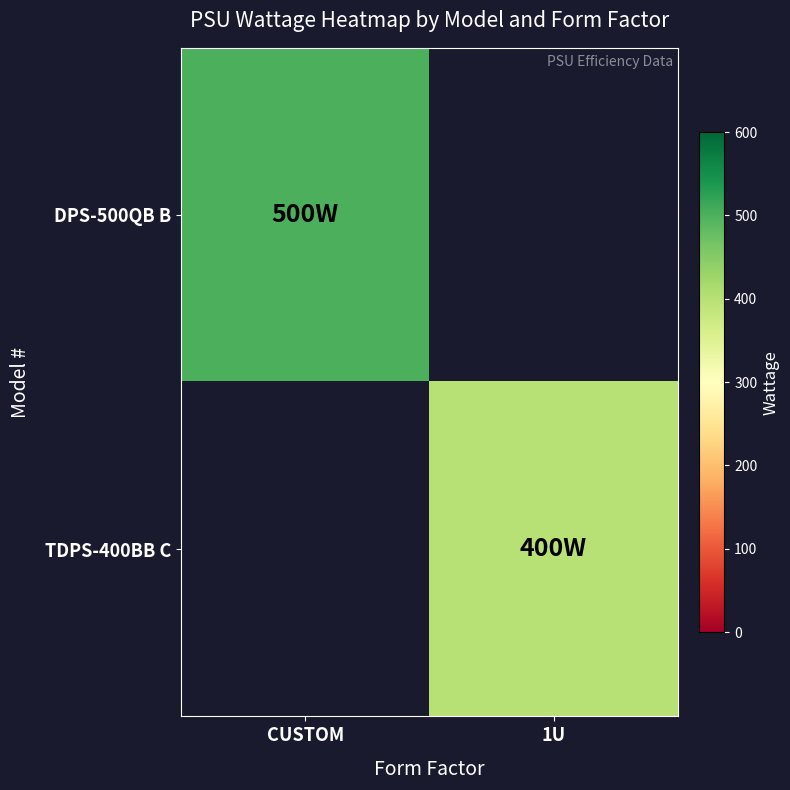

What is the smallest value displayed?

400.0